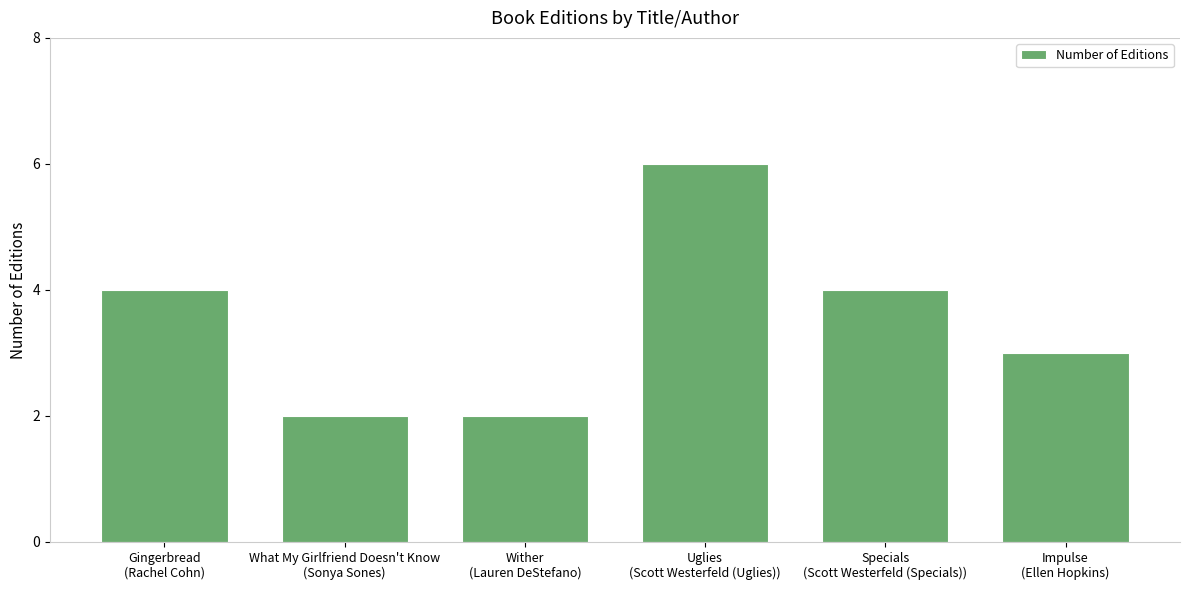

True or false: the data shows 6 at Uglies
(Scott Westerfeld (Uglies)).

True